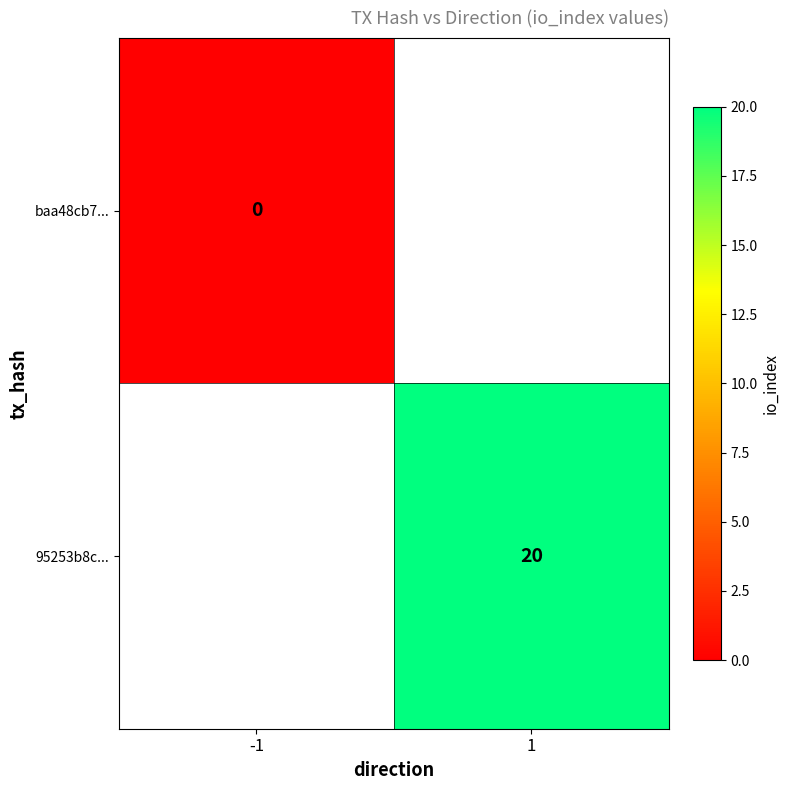

Is the value of 95253b8c... at 1 greater than the value of baa48cb7... at -1?

Yes